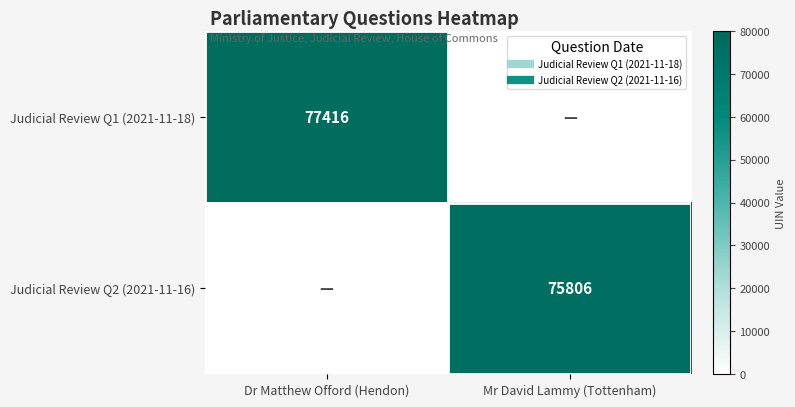

Which category has the lowest value in the Judicial Review Q1 (2021-11-18) series?

Mr David Lammy (Tottenham)